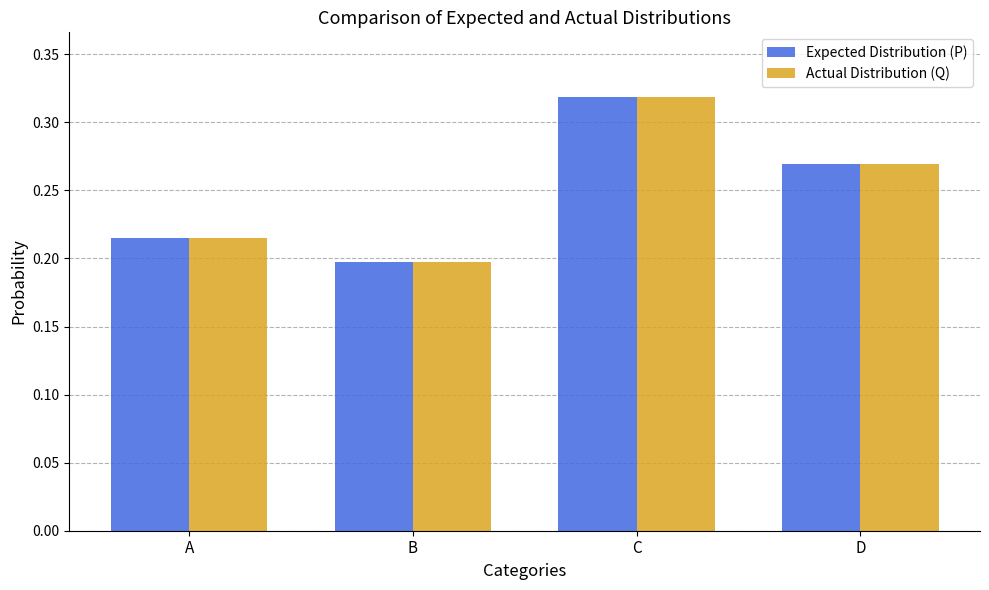

The value of Actual Distribution (Q) at C is 0.2. True or false?

False